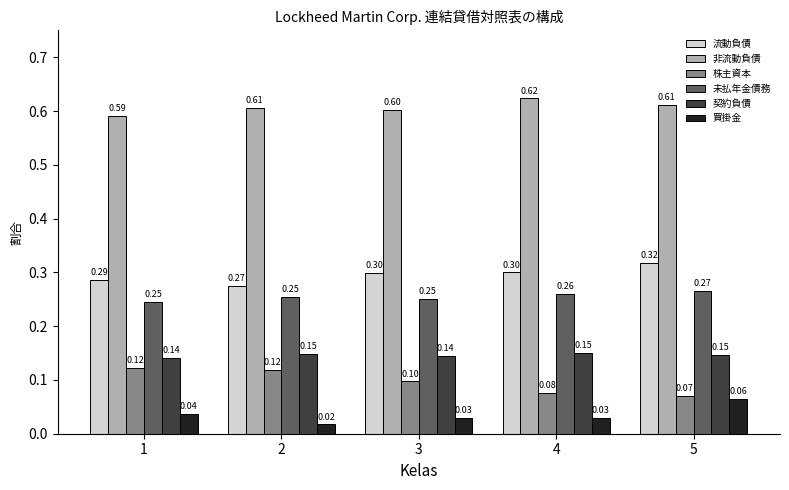

Rank the series by their maximum value, from lowest to highest.

買掛金, 株主資本, 契約負債, 未払年金債務, 流動負債, 非流動負債